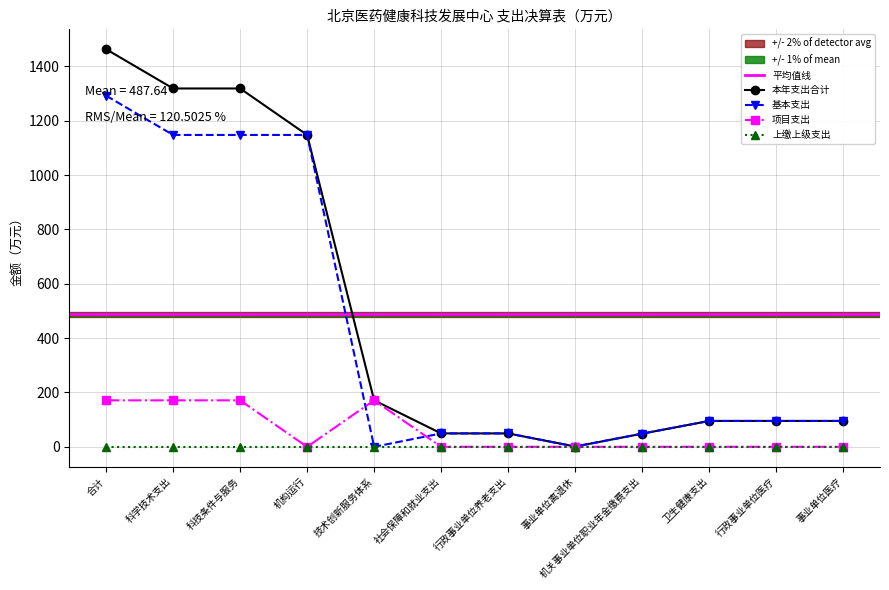

What is the label of the 4th point from the left?

机构运行